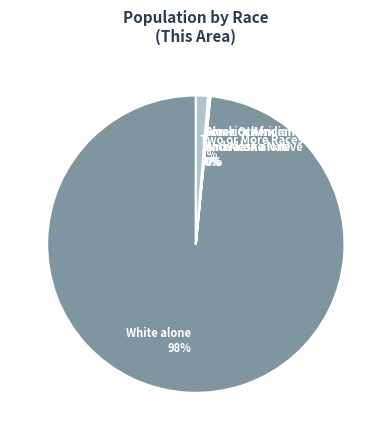

Which category has the biggest portion of the pie?

White alone